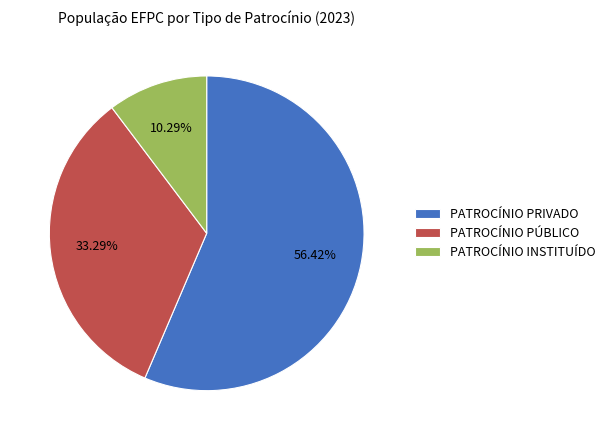

Is there any slice that represents more than half of the pie?

Yes